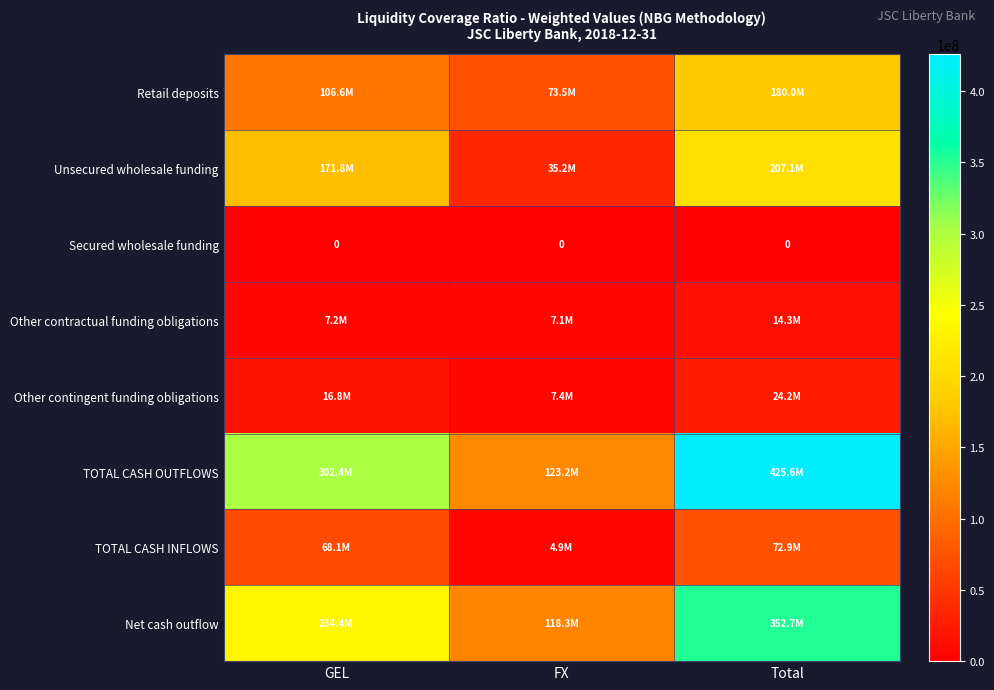

Is the value of Retail deposits at GEL greater than the value of Unsecured wholesale funding at FX?

Yes